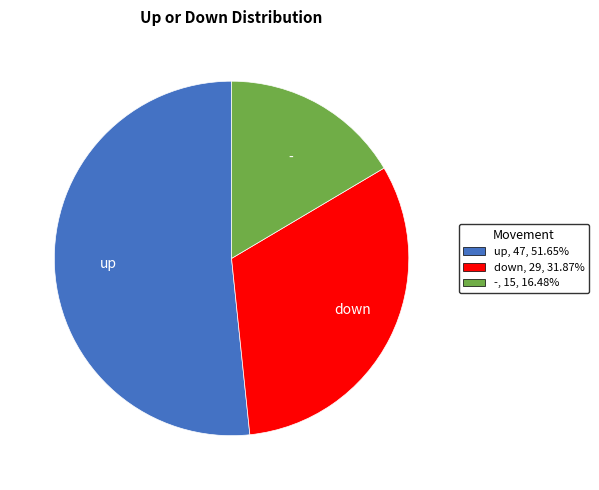

Approximately how many times larger is the value at down compared to -?

1.9